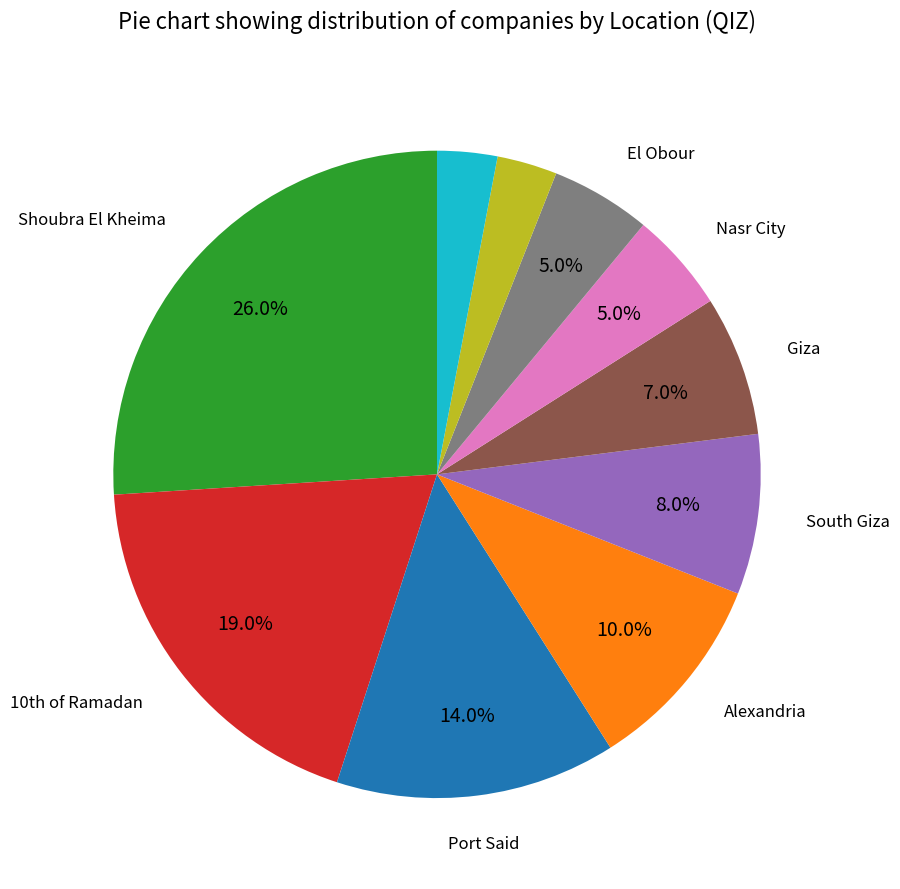

Is there any slice that represents more than half of the pie?

No